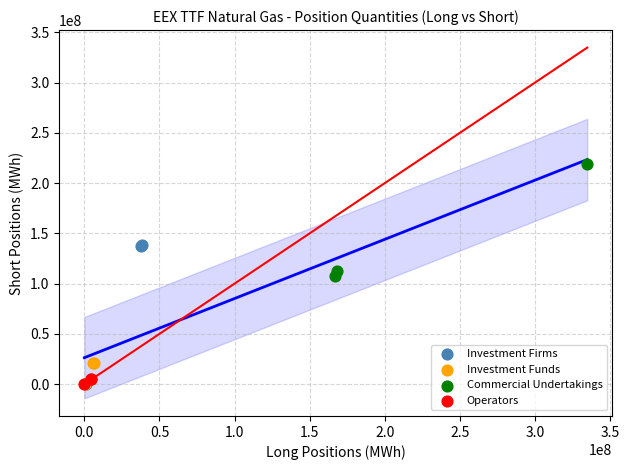

What are all the series names shown in the legend?

Investment Firms, Investment Funds, Commercial Undertakings, Operators